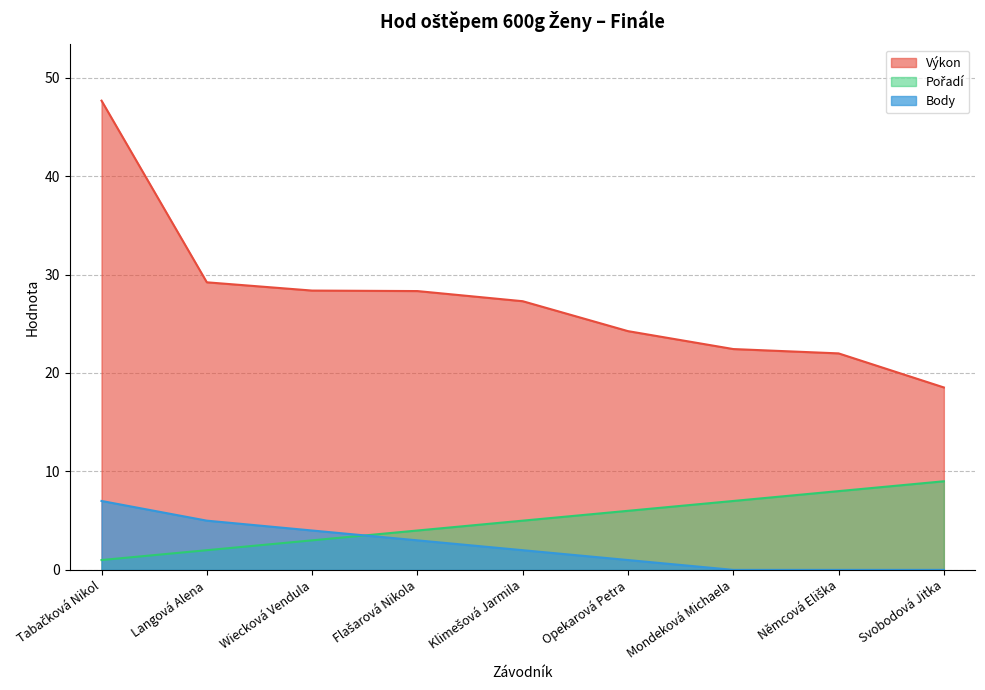

What position from the right is Langová Alena?

8